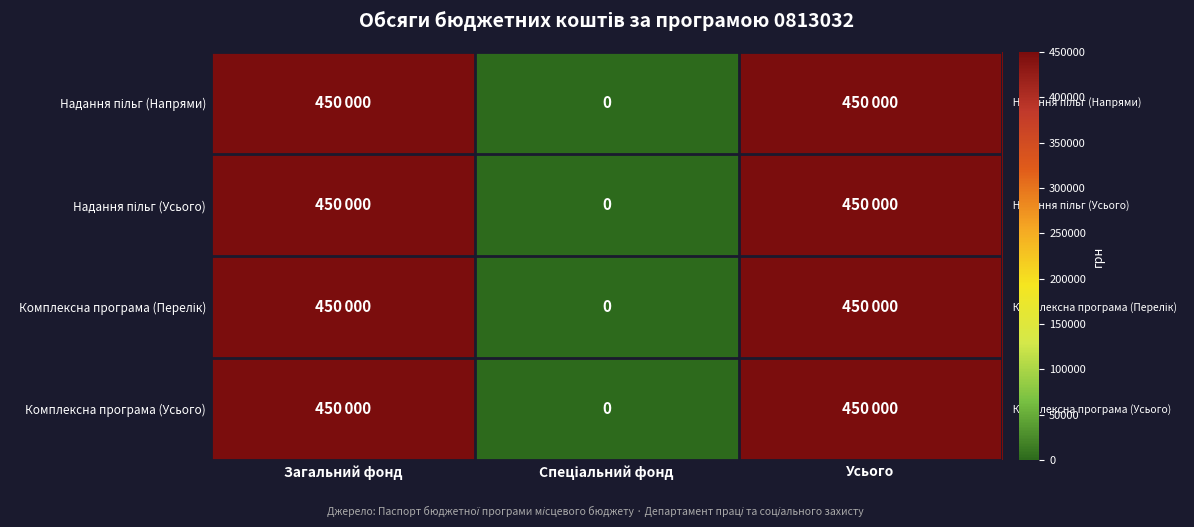

Is it true that Комплексна програма (Усього) equals 199598 at Спеціальний фонд?

False